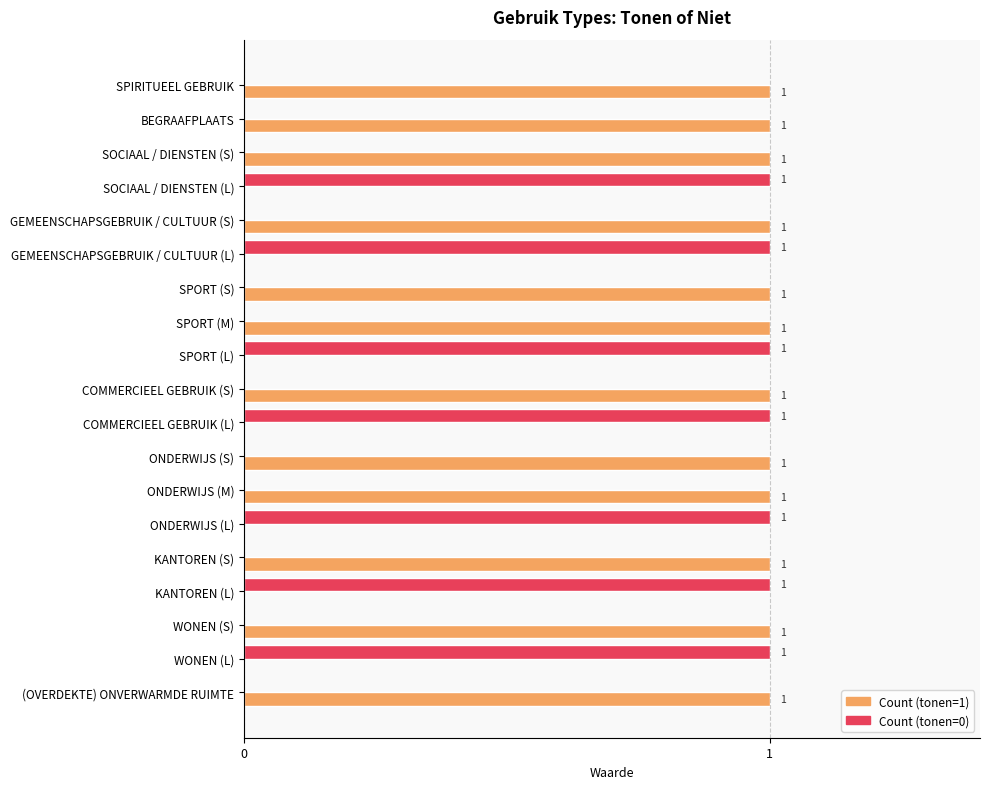

What is the sum of all Count (tonen=0) values?

7